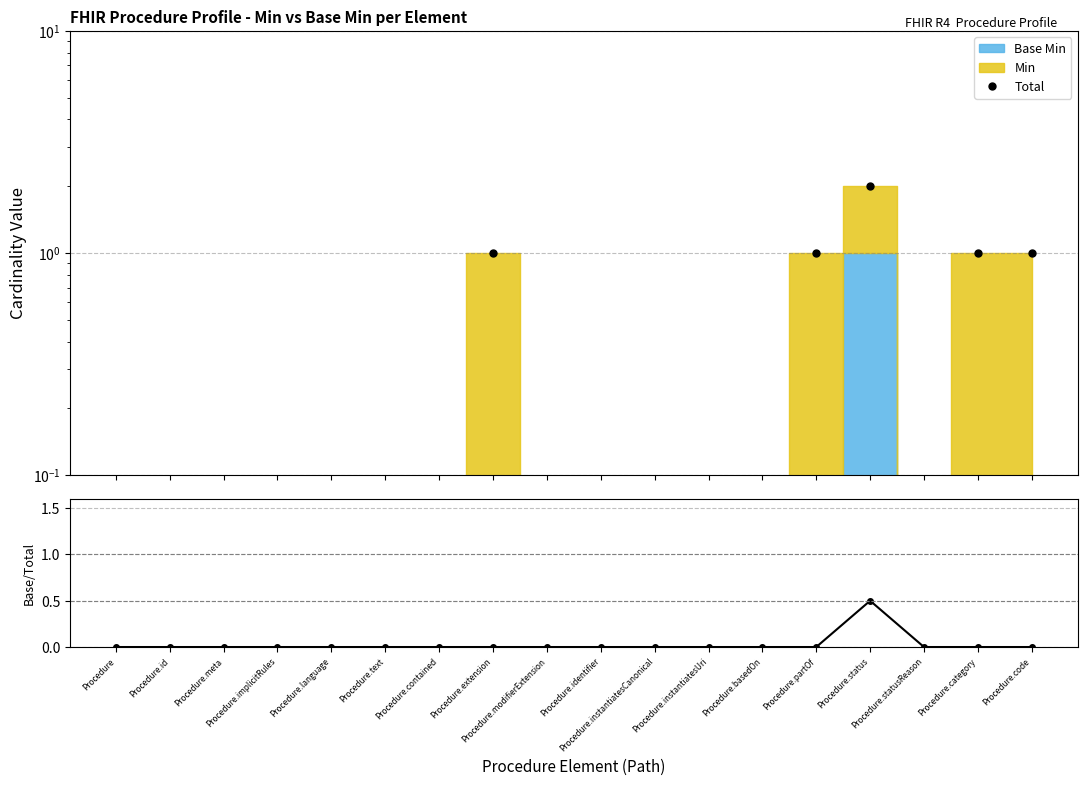

What is the difference between the maximum and minimum values in the Base Min / Total series?

0.5